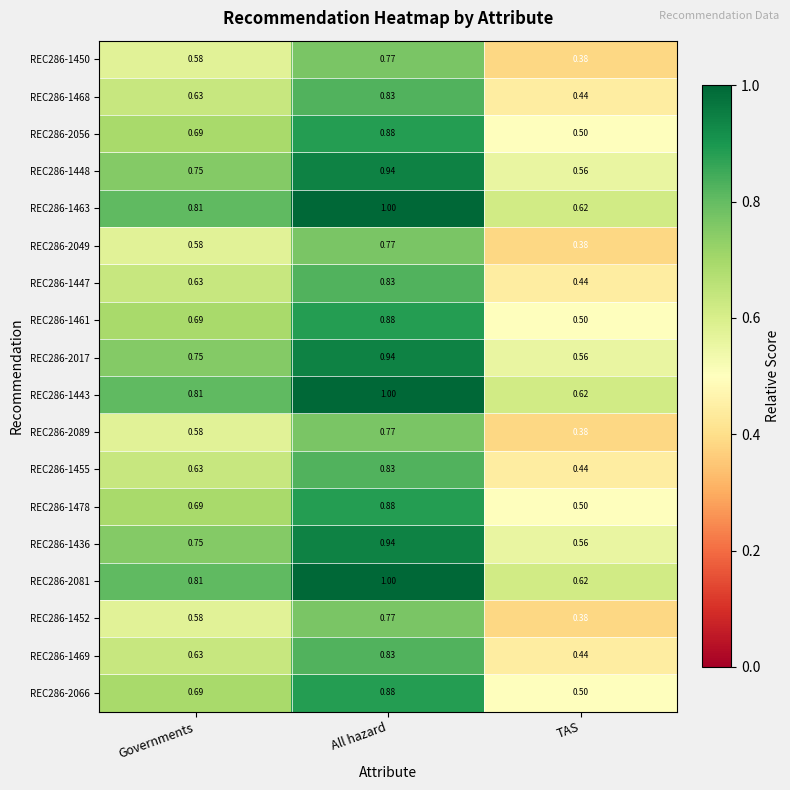

List the labels in order of REC286-1461 value, smallest first.

TAS, Governments, All hazard